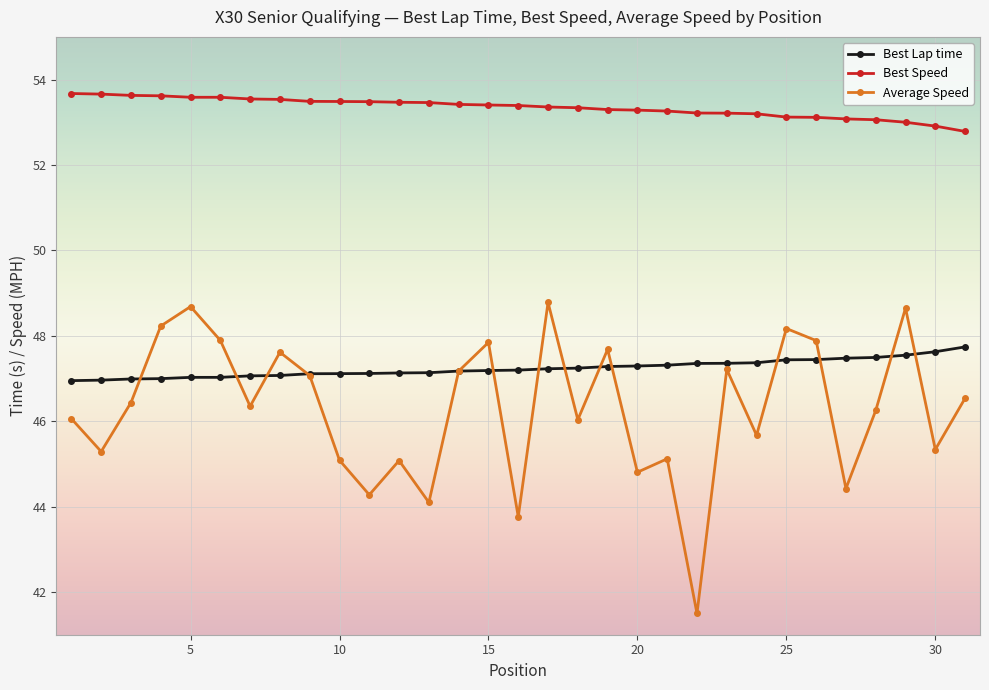

At how many categories does at least one series exceed 43?

31